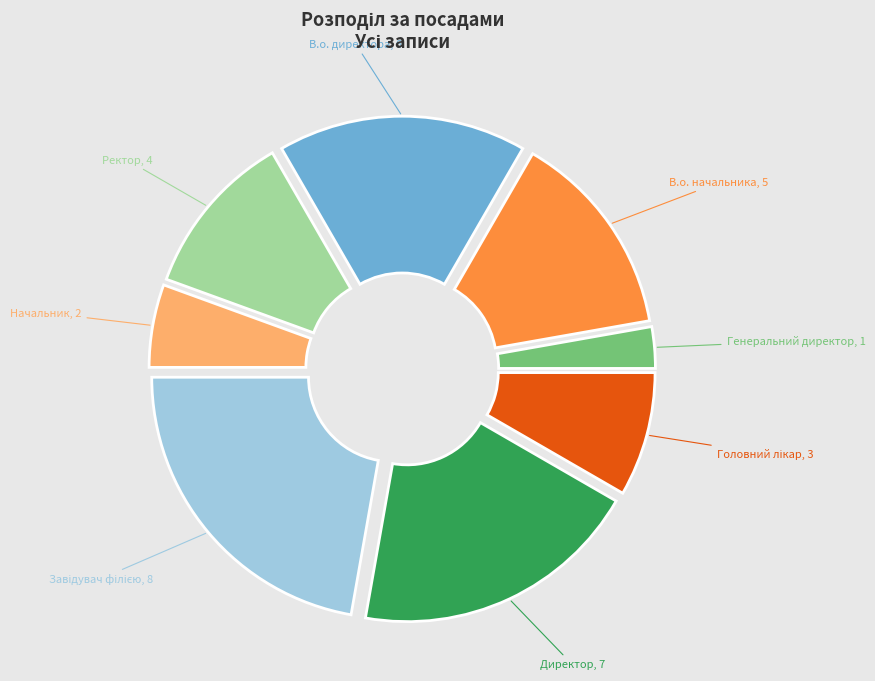

Is there any slice that represents more than half of the pie?

No